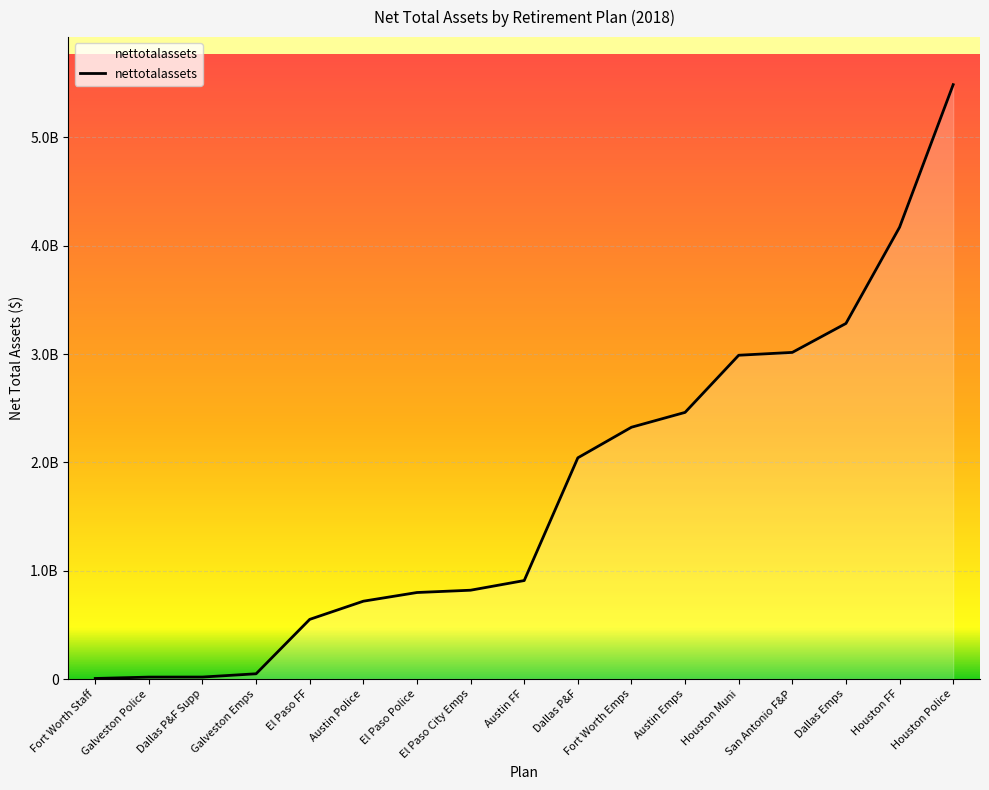

Is it true that the value at Houston Police is 5486614000?

True